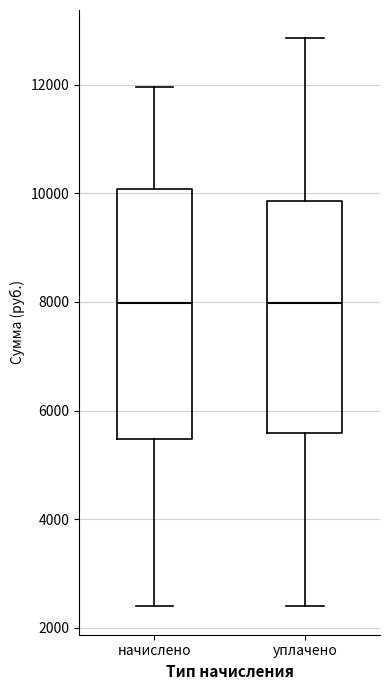

Where is the upper edge of the box for начислено on the y-axis? The values are not printed on the chart, so give them approximately, as read against the axis.

10000